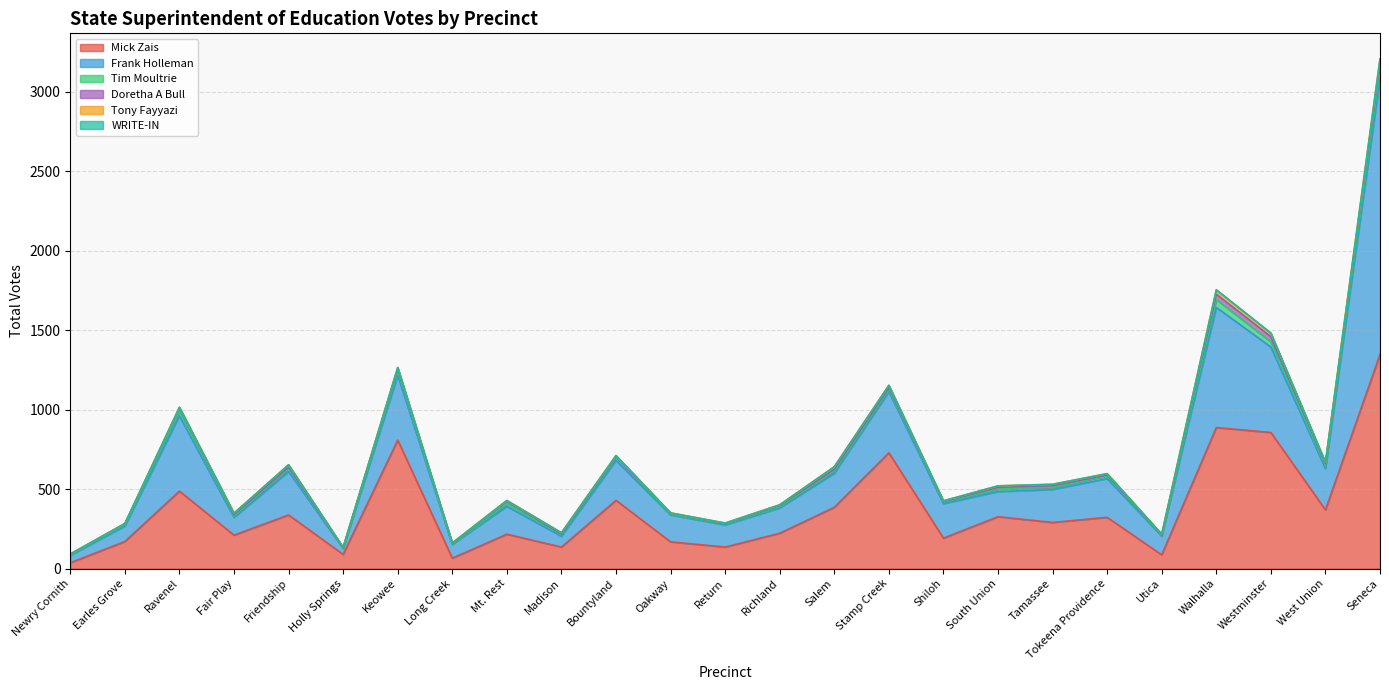

How many values in the Frank Holleman series are below 207?

12